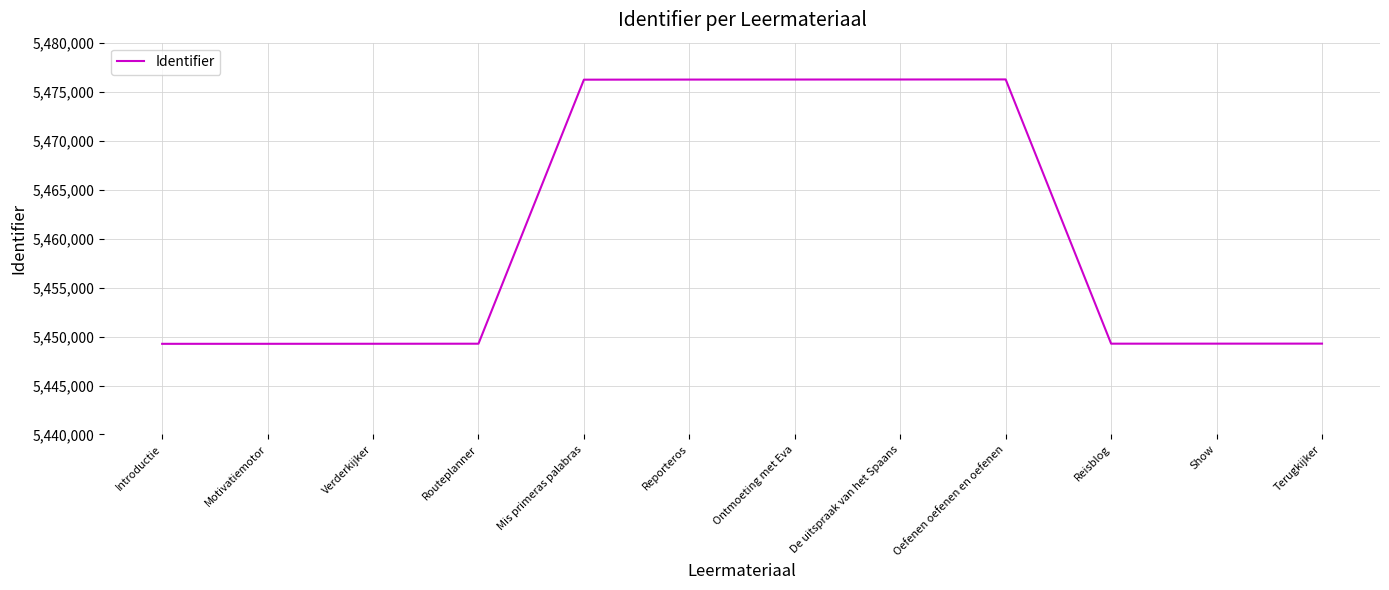

At which label does the data first exceed 5449277?

Mis primeras palabras